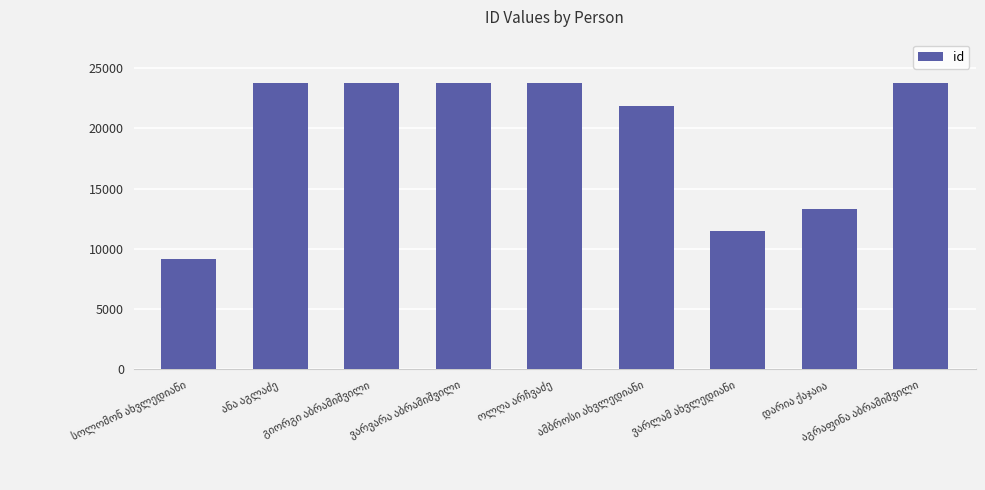

What is the value of the 2nd bar from the left?

23779